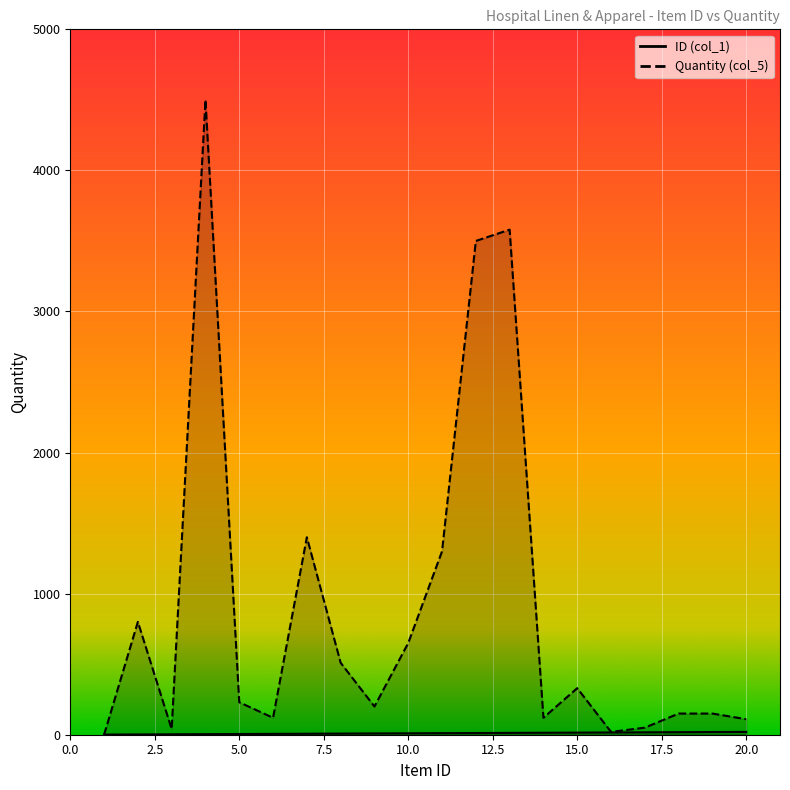

Which series changed the most between 9 and 19?

Quantity (col_5)